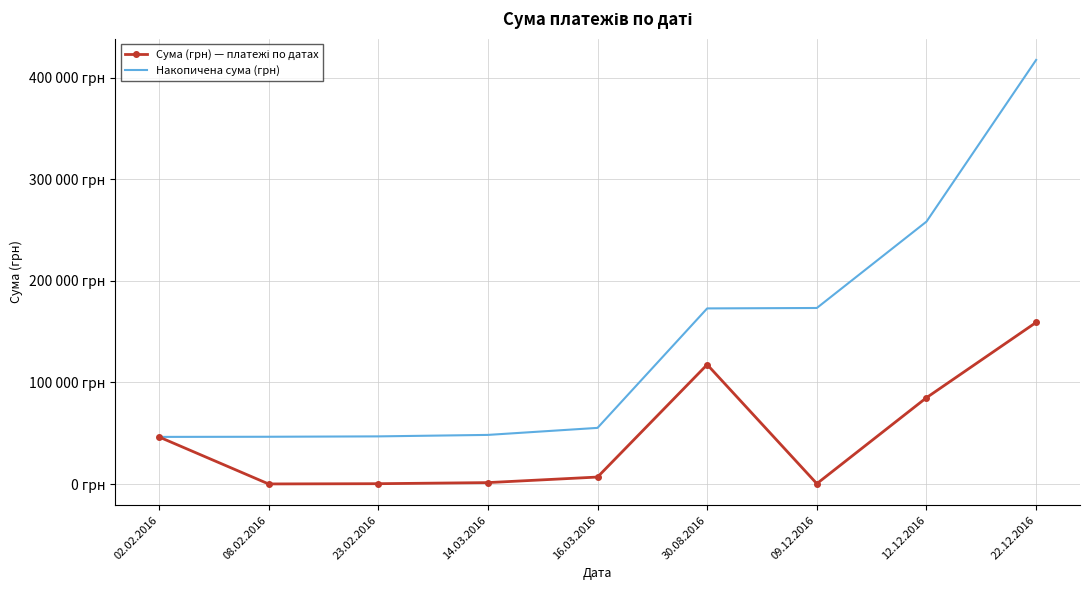

Between 09.12.2016 and 12.12.2016, which series saw the biggest shift?

Накопичена сума (грн)